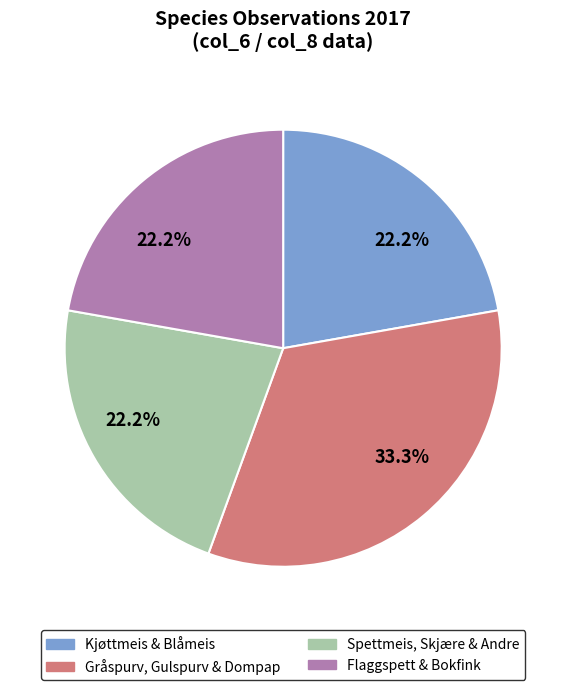

Is there a majority slice in this chart?

No